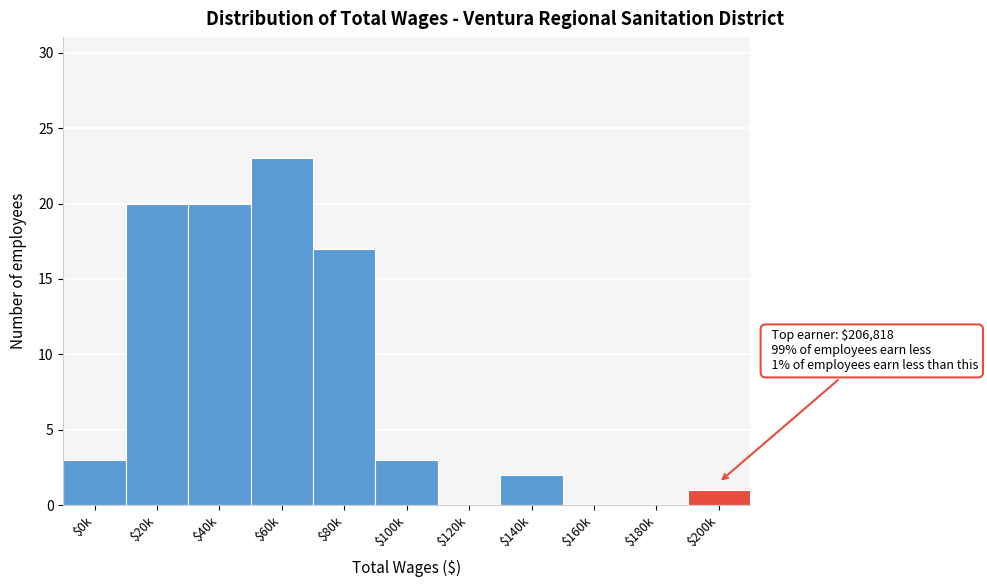

What is the greatest value displayed?

23